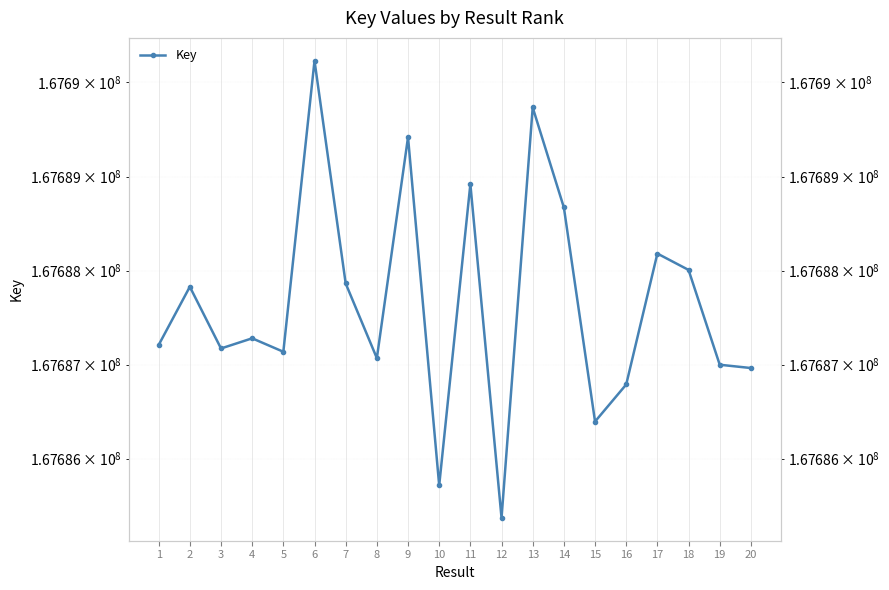

Where is the first local minimum?

3